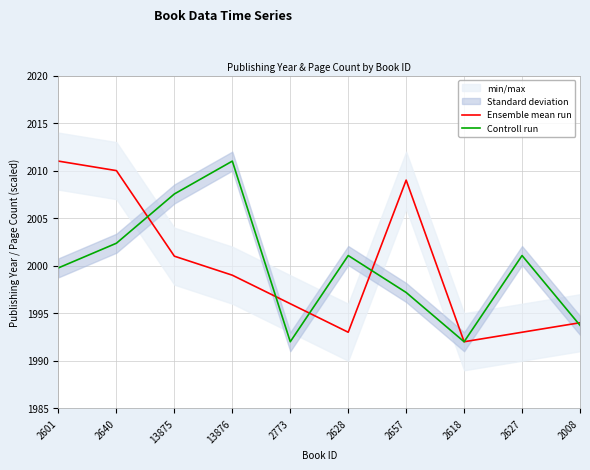

At which category is the sum across all series the highest?

2640